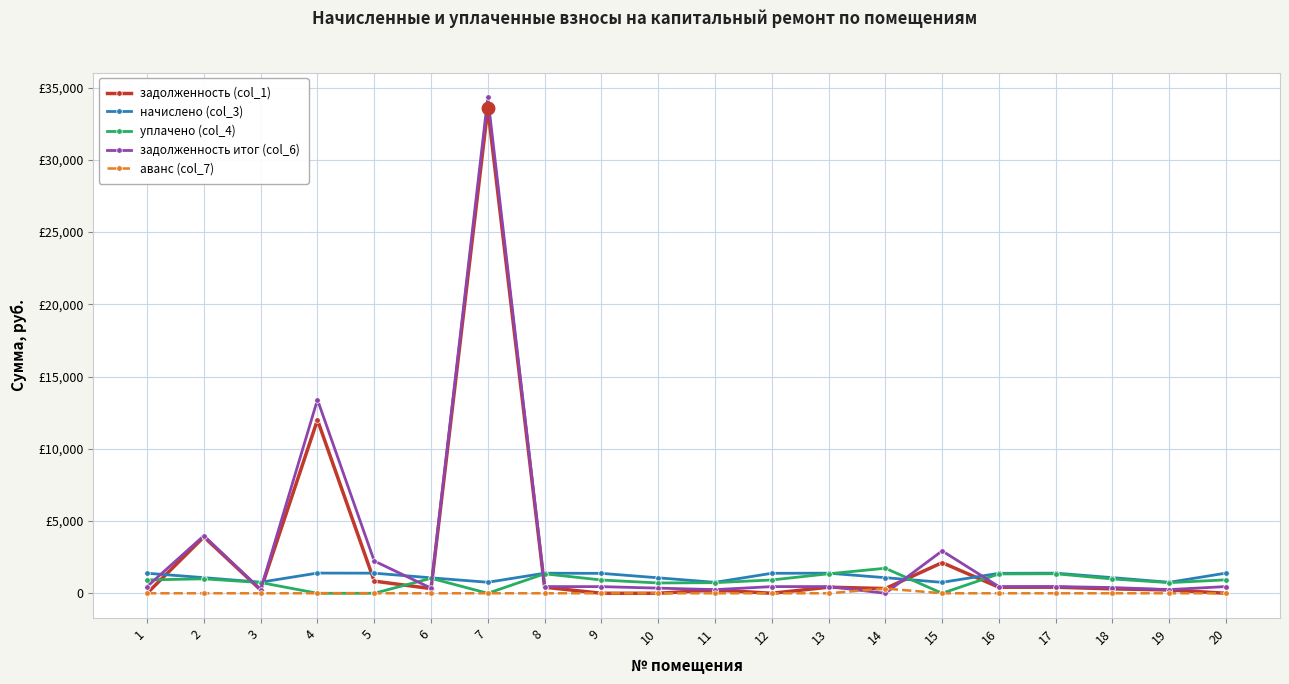

How many times do уплачено (col_4) and задолженность (col_1) cross each other?

8